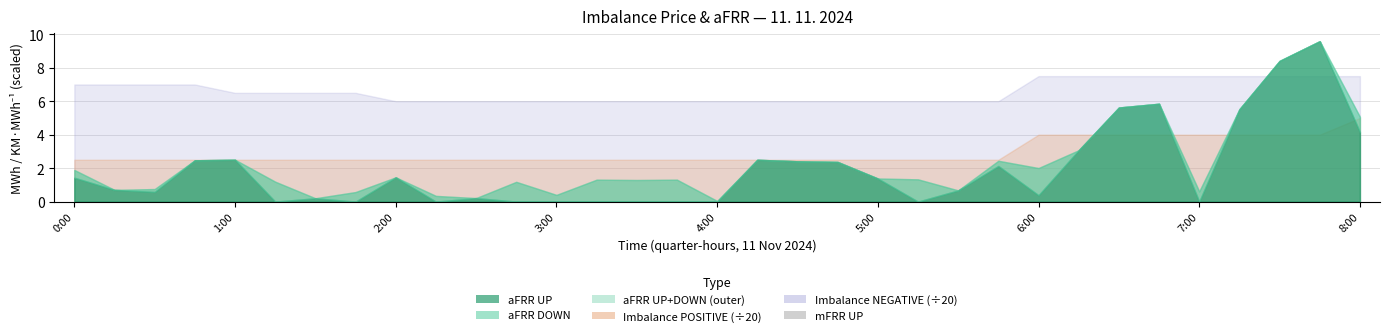

Is it true that aFRR DOWN equals 0.5 at 4:45?

False